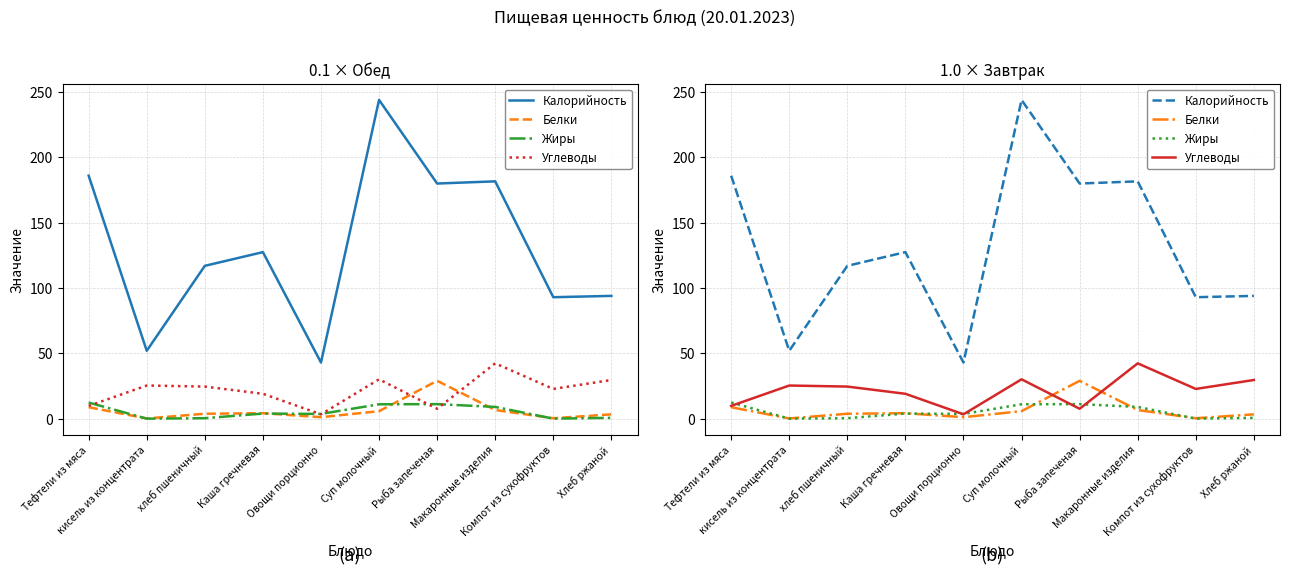

What value does the Углеводы series have at Рыба запеченая?

7.6